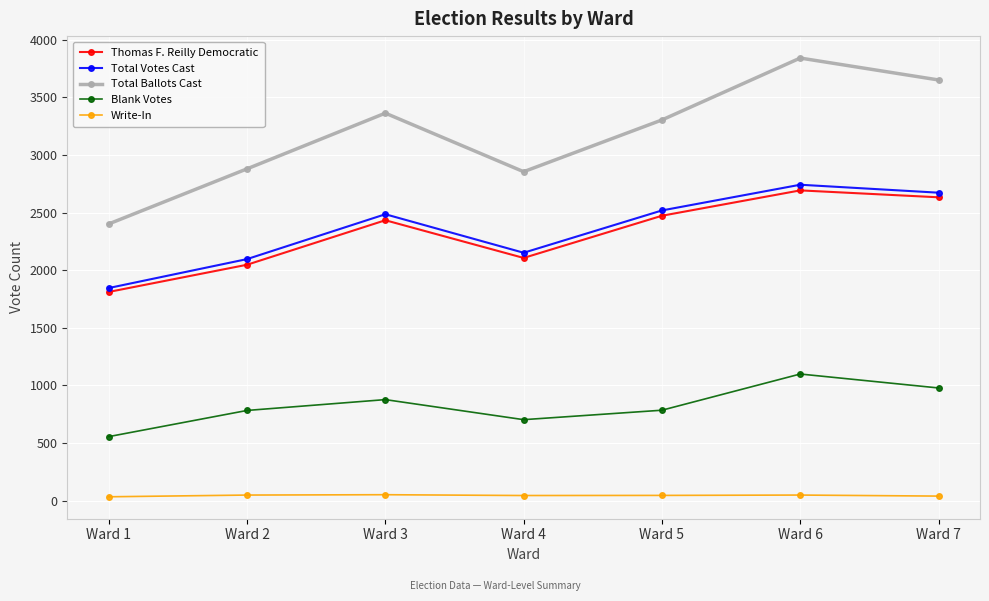

True or false: Total Votes Cast and Blank Votes intersect in this chart.

False